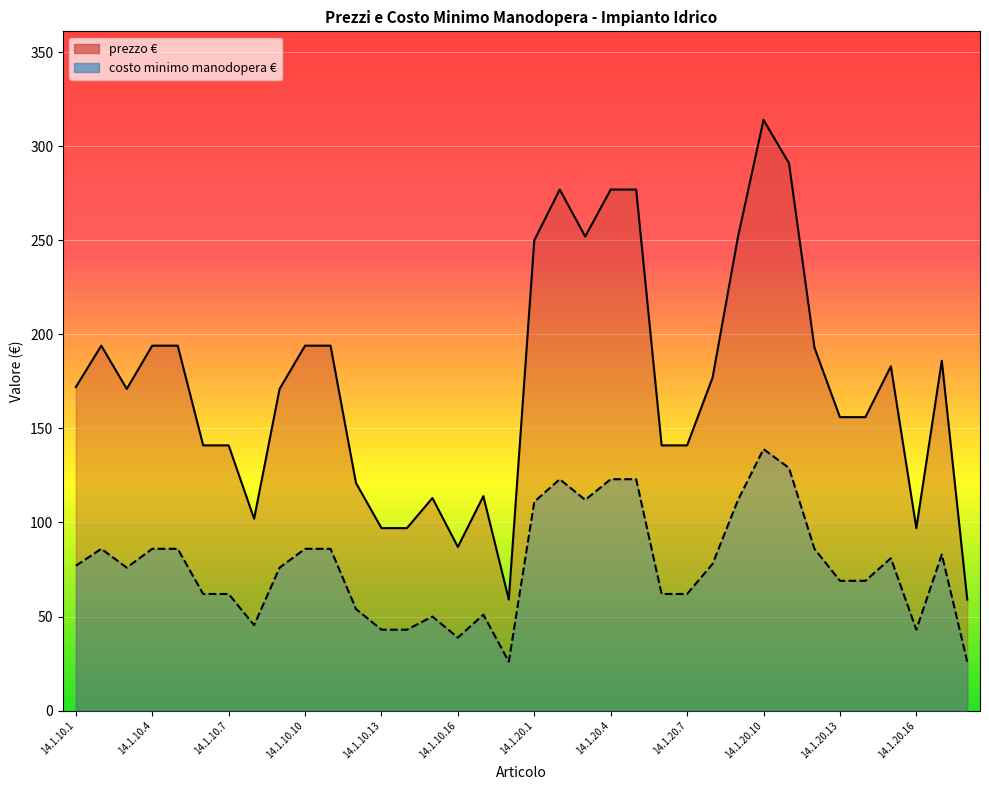

Reading left to right, transcribe all the data shown in this chart.

prezzo €: 14.1.10.1=172.0	14.1.10.2=194.0	14.1.10.3=171.0	14.1.10.4=194.0	14.1.10.5=194.0	14.1.10.6=141.0	14.1.10.7=141.0	14.1.10.8=102.0	14.1.10.9=171.0	14.1.10.10=194.0	14.1.10.11=194.0	14.1.10.12=121.0	14.1.10.13=97.0	14.1.10.14=97.0	14.1.10.15=113.0	14.1.10.16=87.0	14.1.10.17=114.0	14.1.10.18=59.0	14.1.20.1=250.0	14.1.20.2=277.0	14.1.20.3=252.0	14.1.20.4=277.0	14.1.20.5=277.0	14.1.20.6=141.0	14.1.20.7=141.0	14.1.20.8=177.0	14.1.20.9=252.0	14.1.20.10=314.0	14.1.20.11=291.0	14.1.20.12=193.0	14.1.20.13=156.0	14.1.20.14=156.0	14.1.20.15=183.0	14.1.20.16=97.0	14.1.20.17=186.0	14.1.20.18=59.0
costo minimo manodopera €: 14.1.10.1=77.0	14.1.10.2=86.0	14.1.10.3=76.0	14.1.10.4=86.0	14.1.10.5=86.0	14.1.10.6=62.0	14.1.10.7=62.0	14.1.10.8=45.4	14.1.10.9=76.0	14.1.10.10=86.0	14.1.10.11=86.0	14.1.10.12=54.0	14.1.10.13=43.0	14.1.10.14=43.0	14.1.10.15=50.0	14.1.10.16=38.8	14.1.10.17=51.0	14.1.10.18=26.0	14.1.20.1=111.0	14.1.20.2=123.0	14.1.20.3=112.0	14.1.20.4=123.0	14.1.20.5=123.0	14.1.20.6=62.0	14.1.20.7=62.0	14.1.20.8=78.0	14.1.20.9=112.0	14.1.20.10=139.0	14.1.20.11=129.0	14.1.20.12=86.0	14.1.20.13=69.0	14.1.20.14=69.0	14.1.20.15=81.0	14.1.20.16=43.0	14.1.20.17=83.0	14.1.20.18=26.0